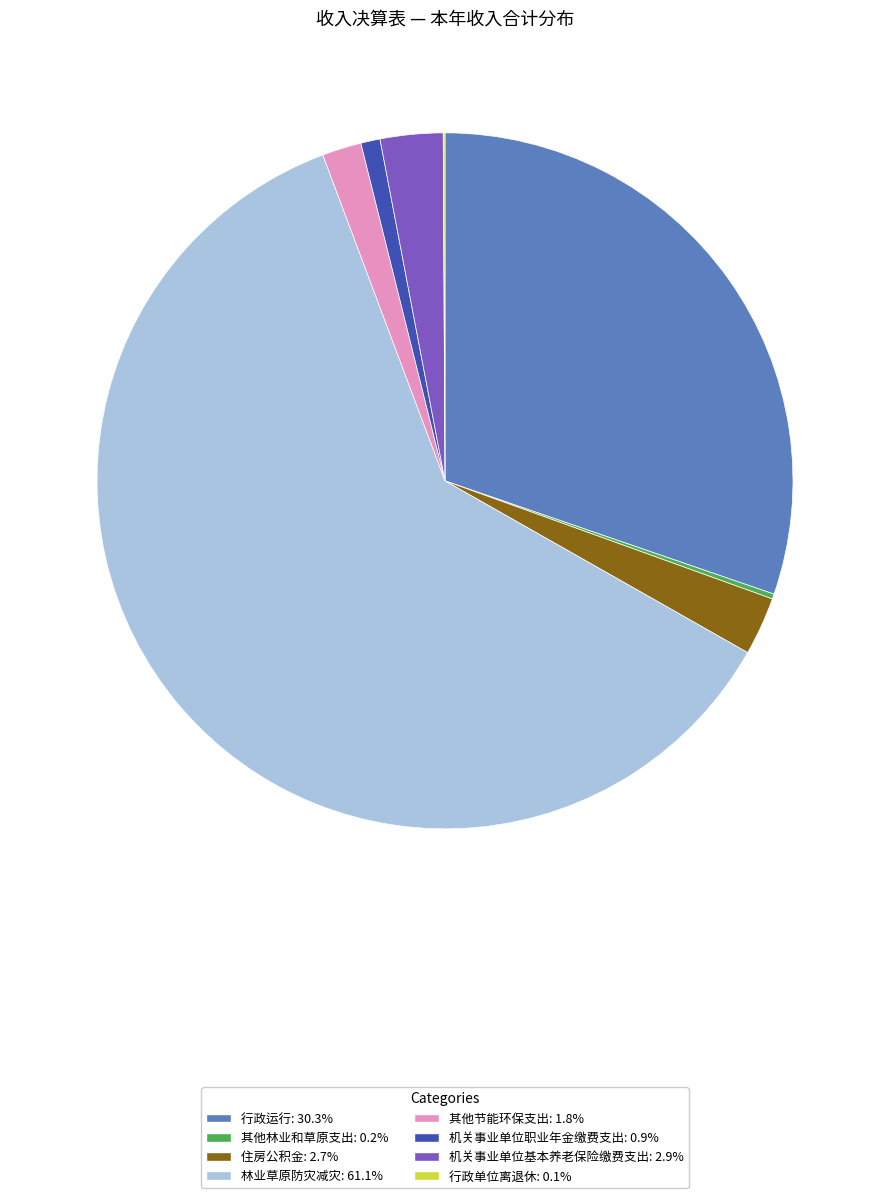

True or false: 机关事业单位基本养老保险缴费支出 accounts for 9% of the total.

False